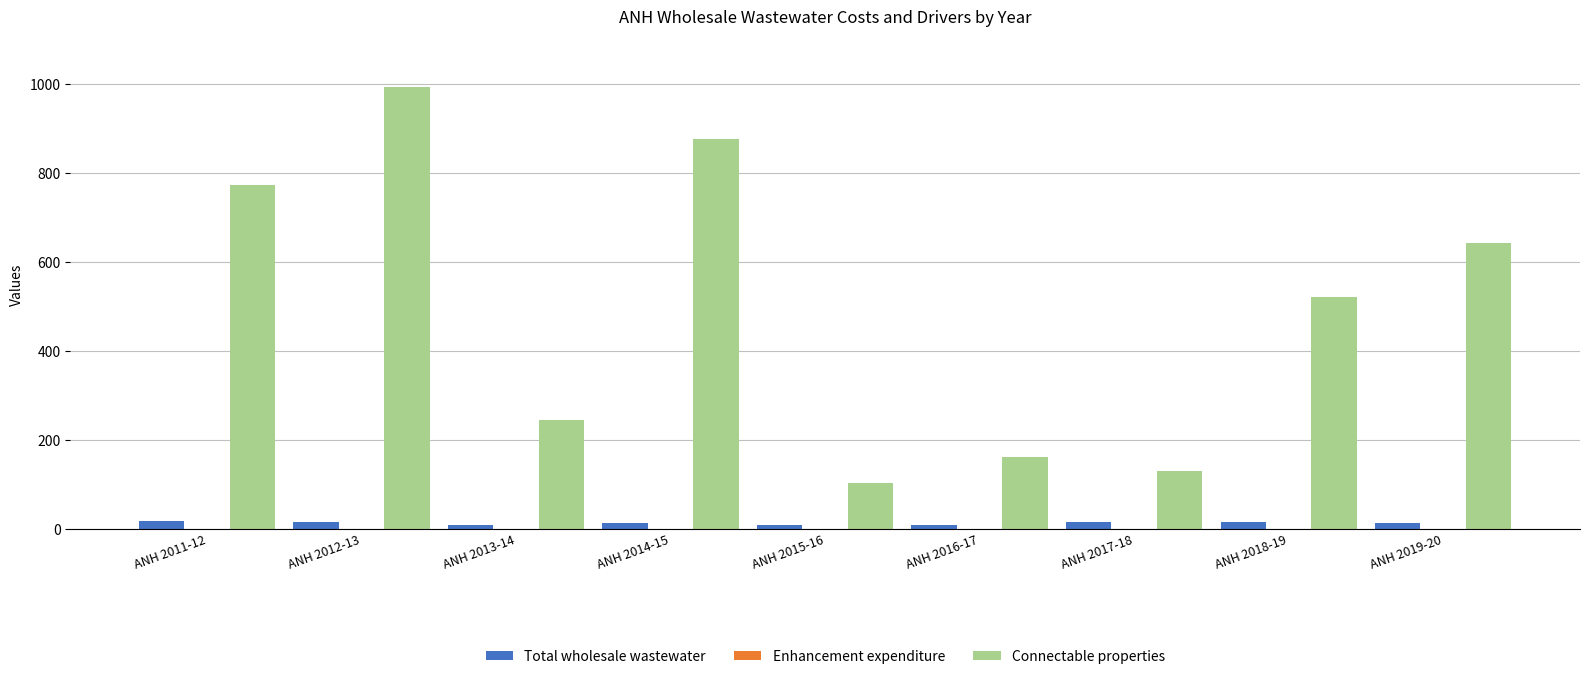

Which series changed the most between ANH 2011-12 and ANH 2018-19?

Connectable properties